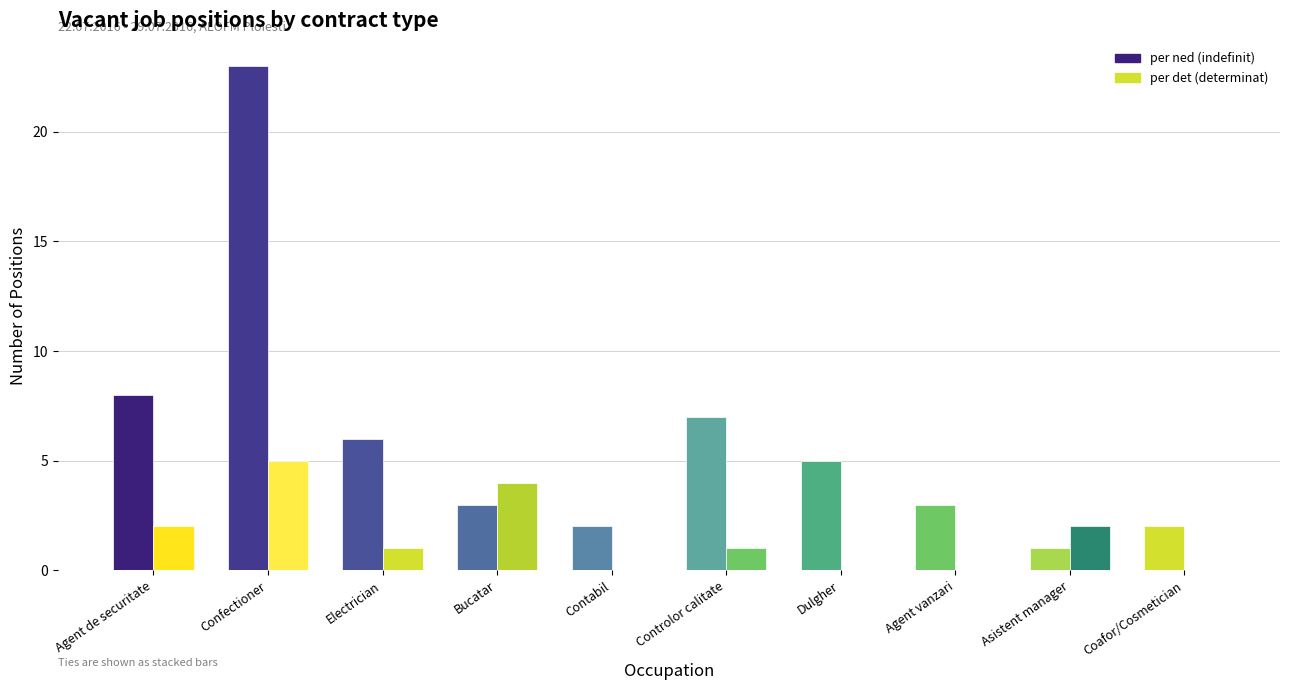

How many groups of bars are there?

10